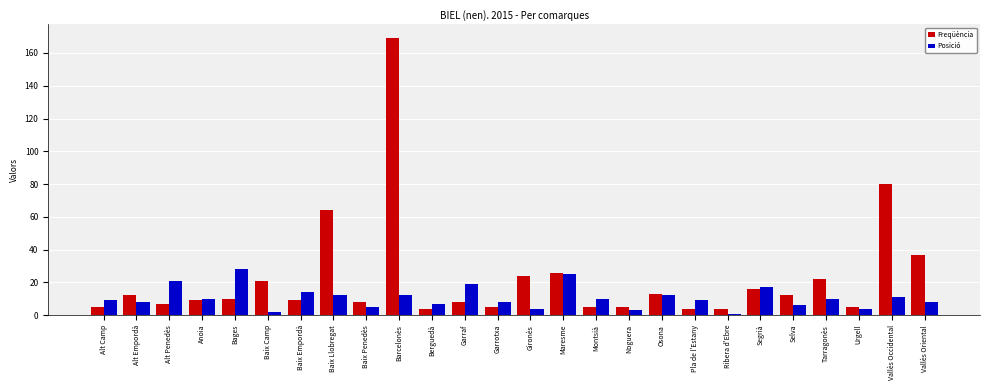

List the series in order of their peak value, lowest first.

Posició, Freqüència